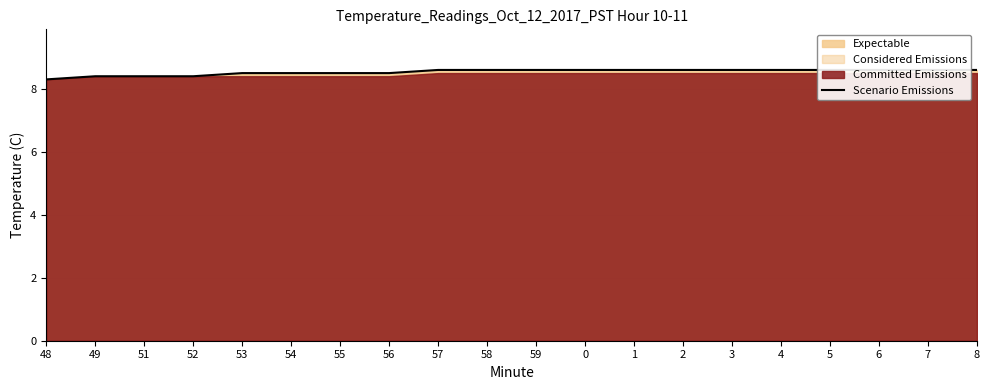

How many lines are shown in the chart?

1